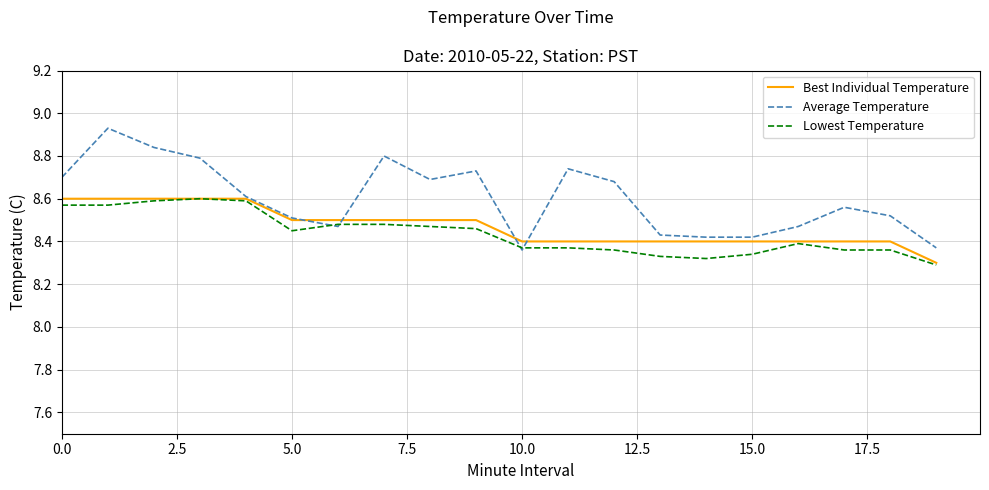

Which series has the largest total across all categories?

Average Temperature